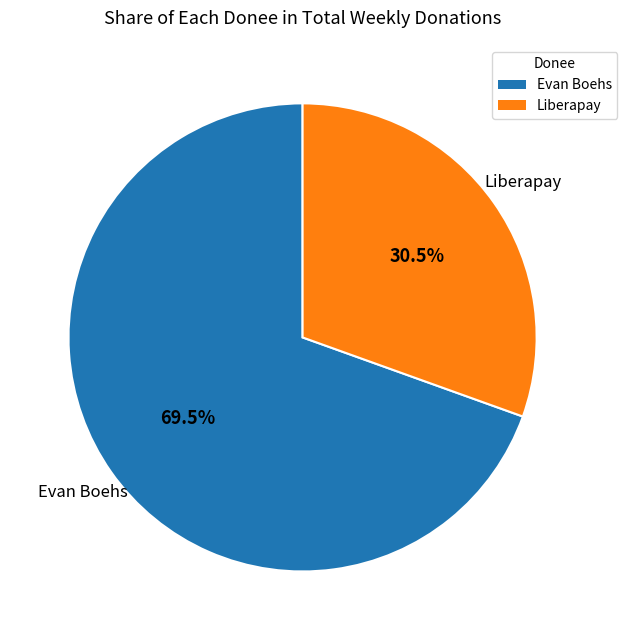

Count the number of slices in the pie.

2